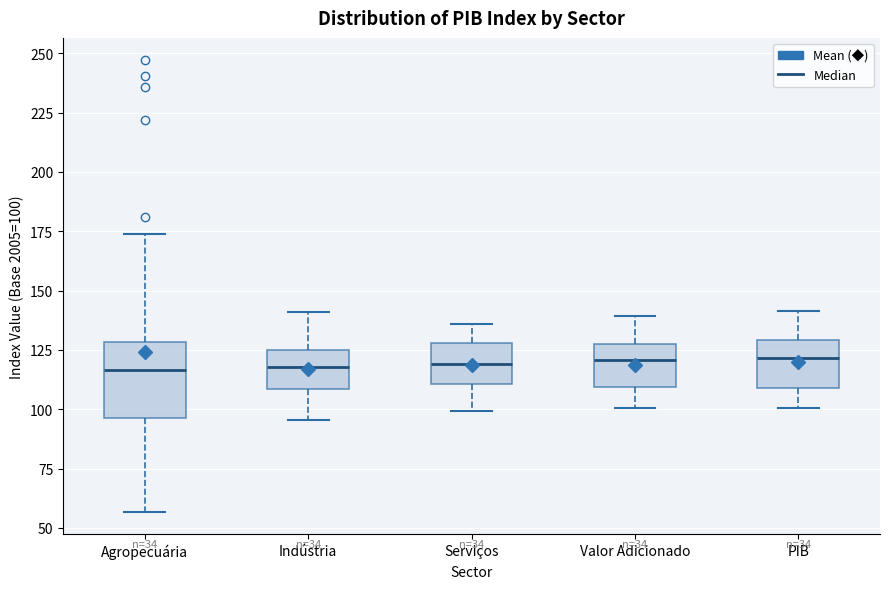

Which box is the tallest, from its lower edge to its upper edge?

Agropecuária